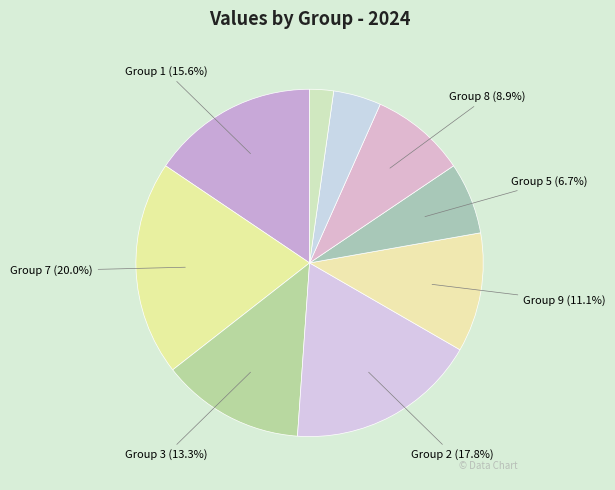

How many slices are in this pie chart?

9